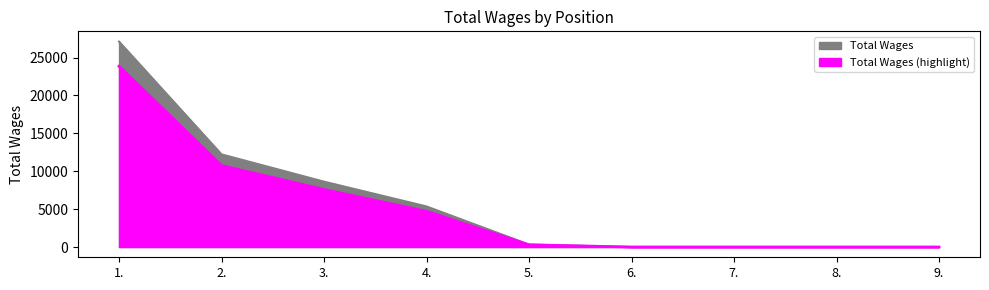

How many data points are less than 325?

4